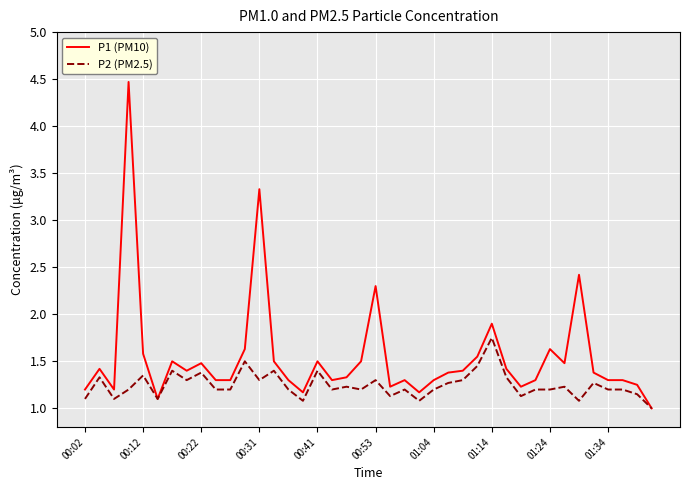

What are all the series names shown in the legend?

P1 (PM10), P2 (PM2.5)